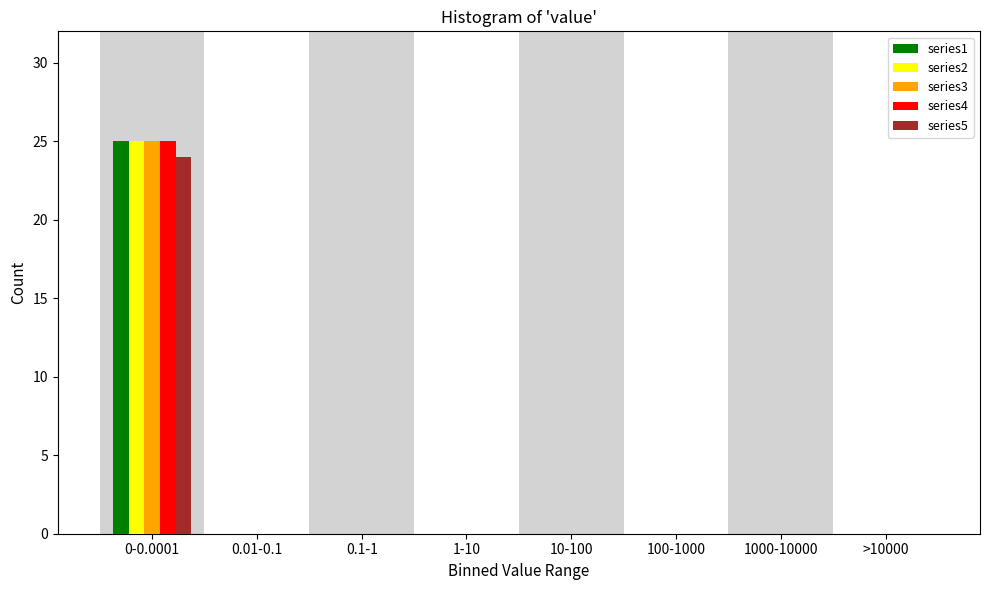

True or false: series2 has a value of 0 at 10-100.

True